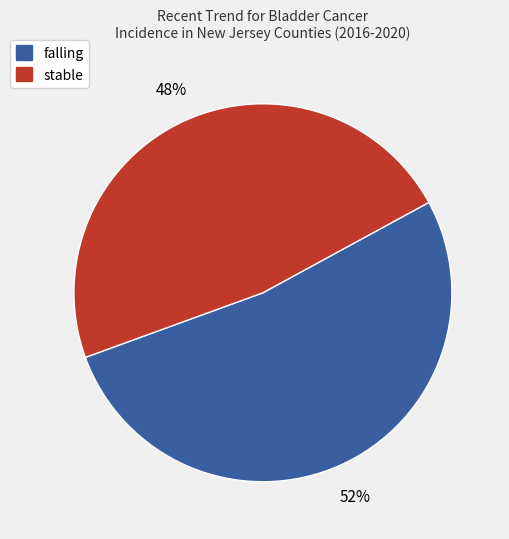

What is the ratio of the value at stable to the value at falling?

0.9